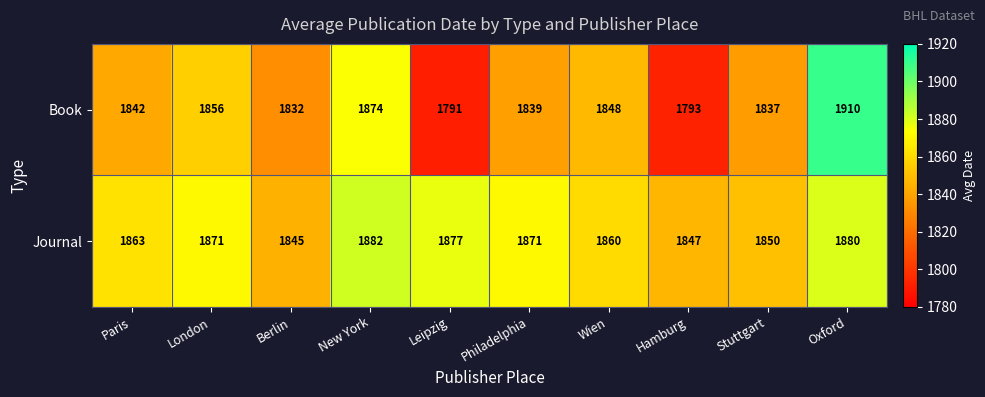

What is the average value of the Journal series?

1865